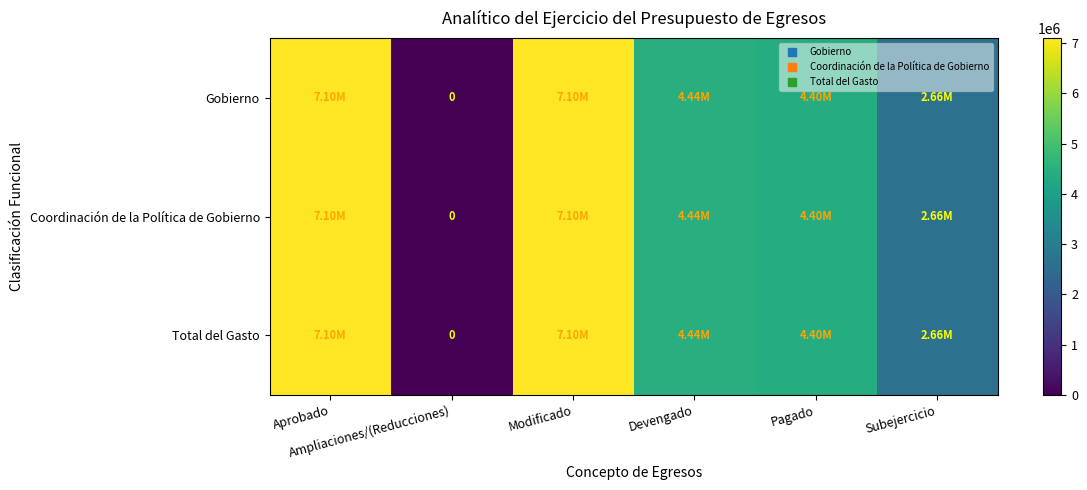

What is the difference between the second highest and second lowest values in the Total del Gasto series?

4443098.3